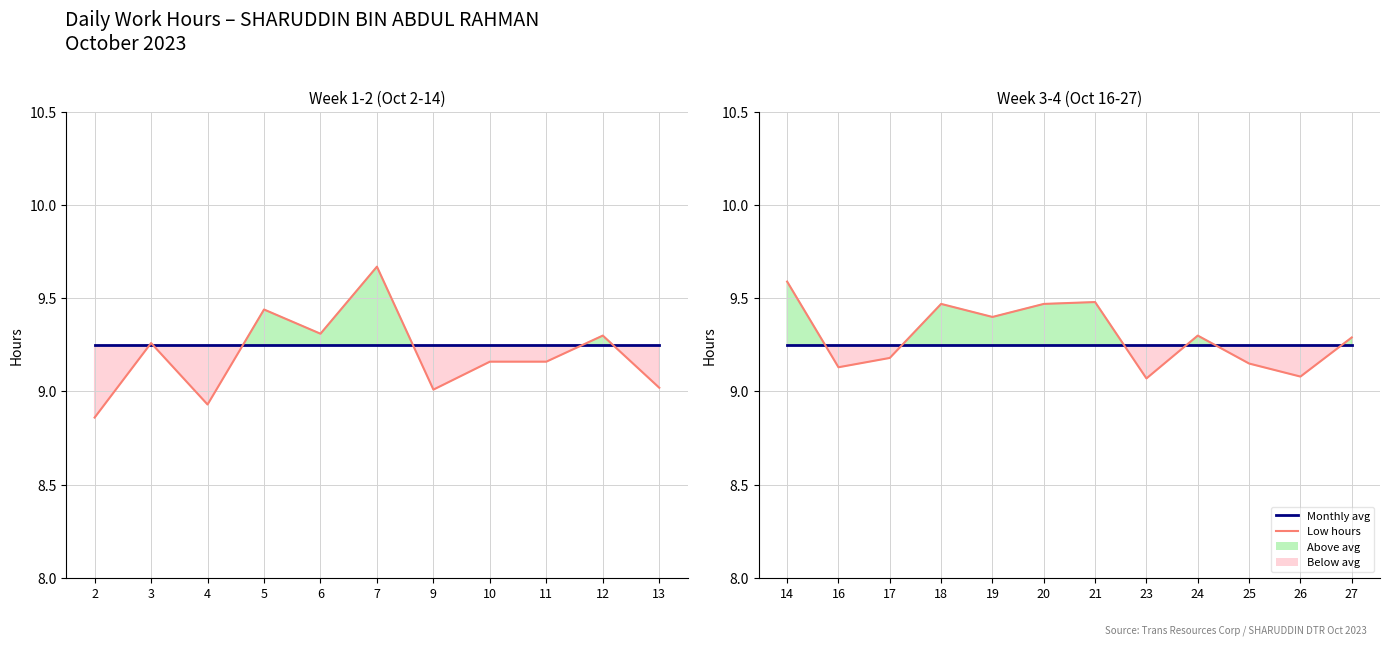

What is the approximate value of Monthly avg at 20?

9.2